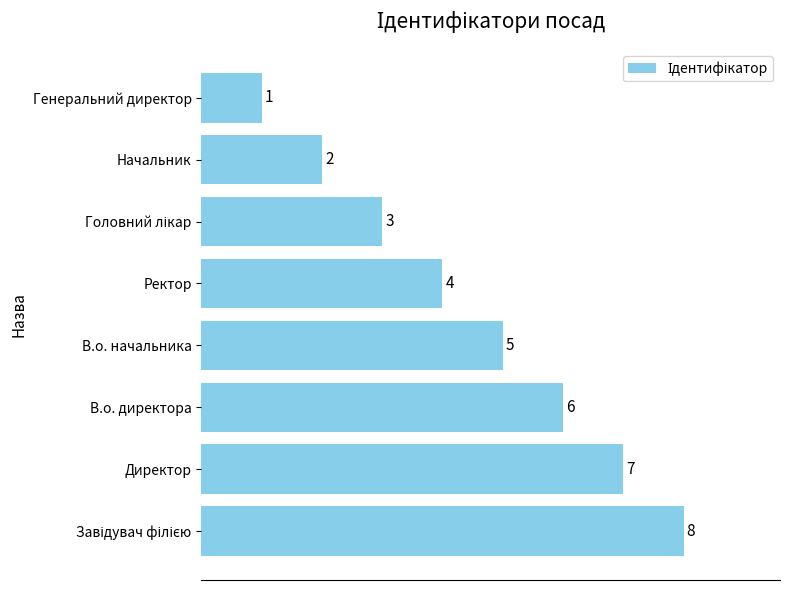

What is the difference between the second highest and second lowest values?

5